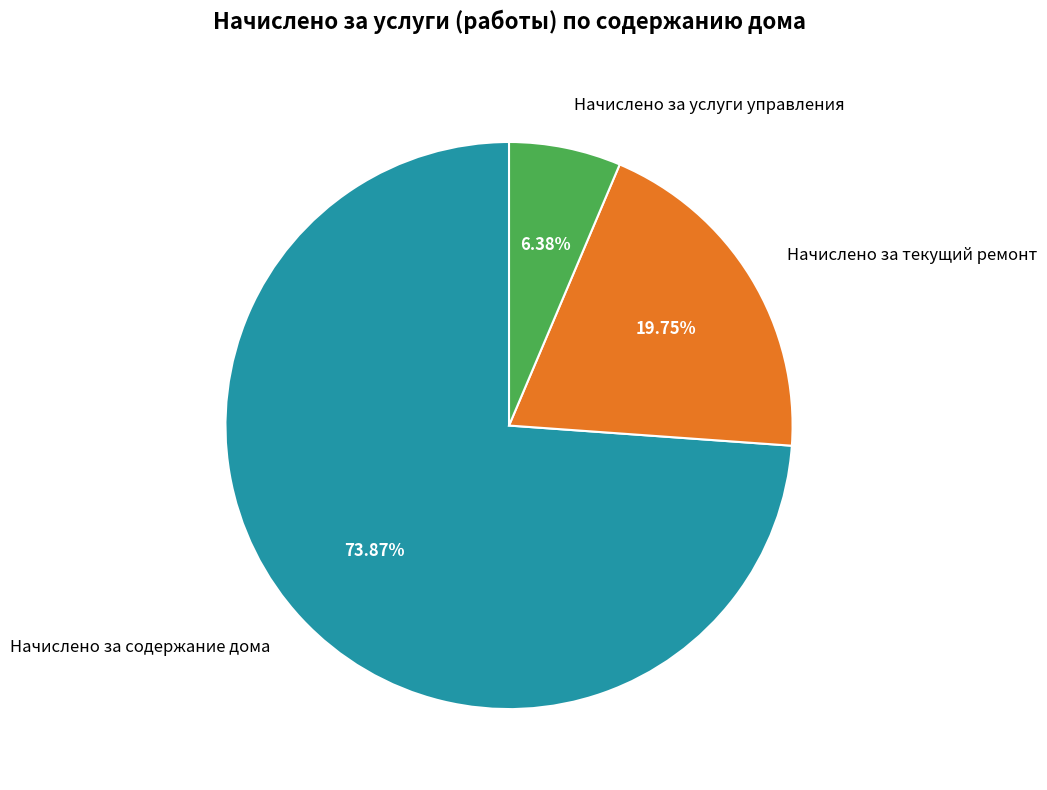

Count the number of slices in the pie.

3